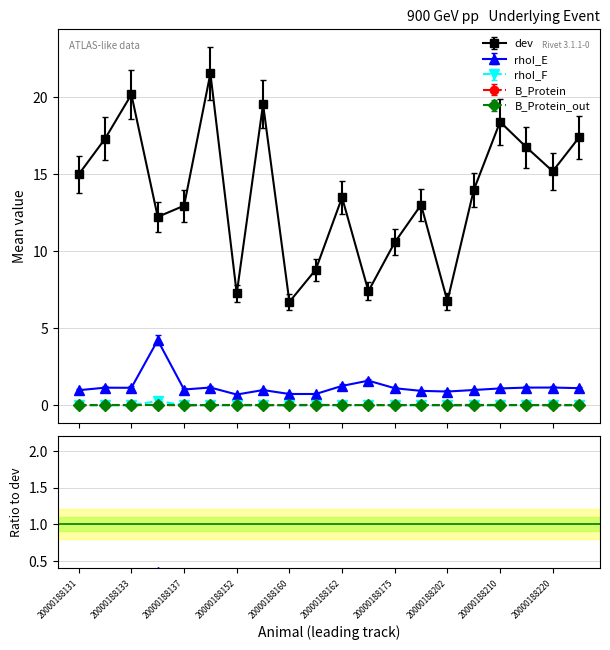

Rank the series at 20000188202 from lowest to highest value.

rhoI_F, B_Protein, B_Protein_out, rhoI_E, dev